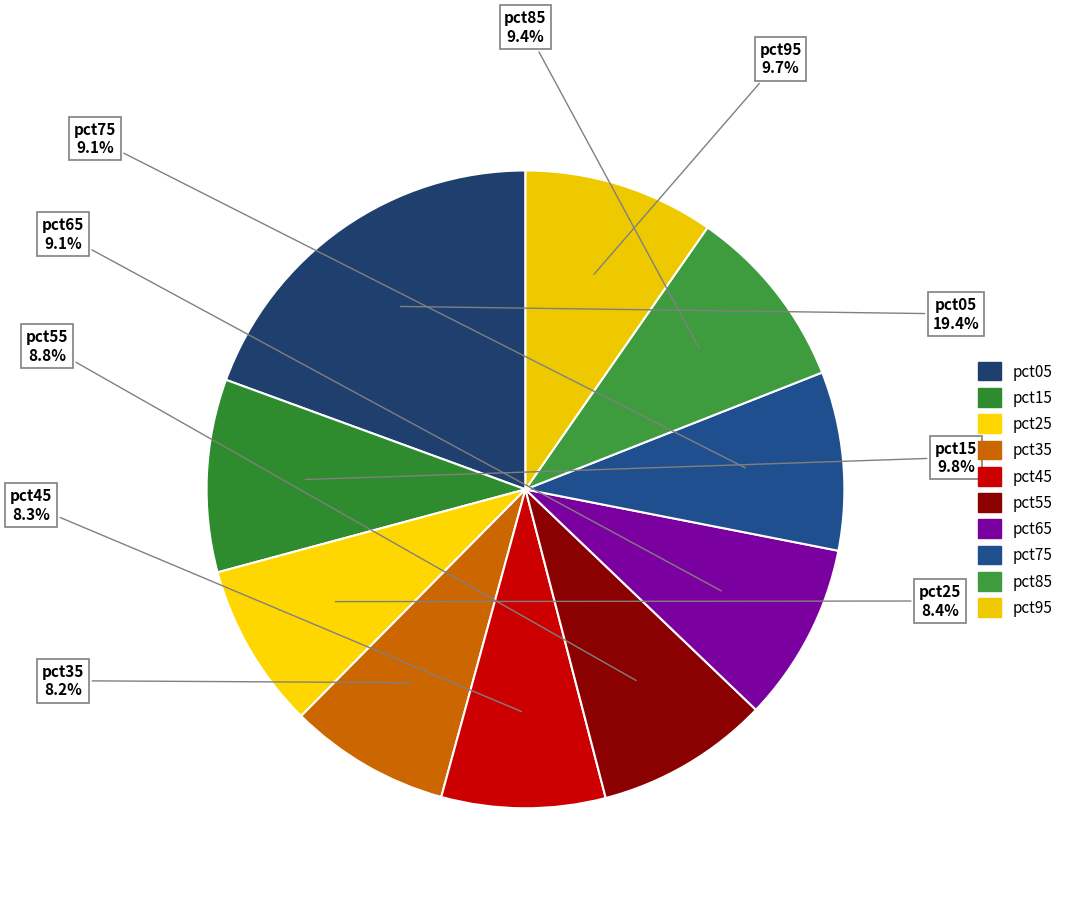

What percentage is the pct55 slice, to the nearest percent?

9%